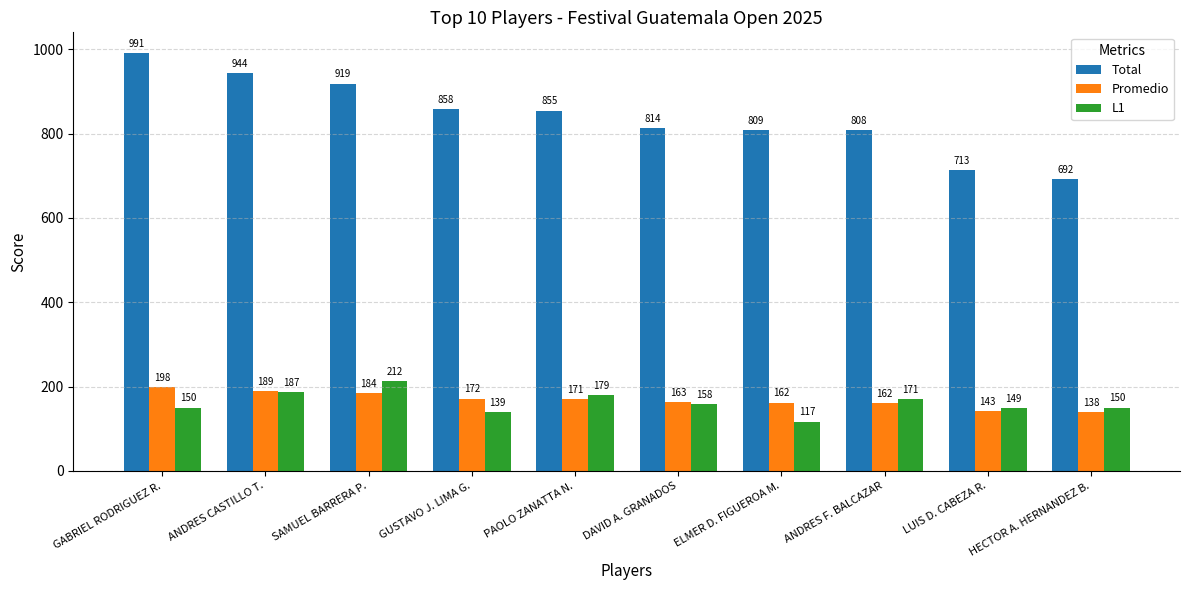

What is the difference between the Total values at HECTOR A. HERNANDEZ B. and SAMUEL BARRERA P.?

227.0